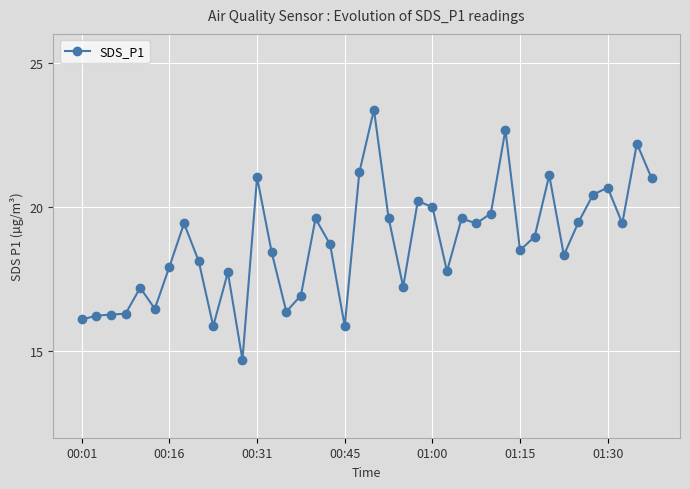

Does the chart display data point markers on the line(s)?

Yes